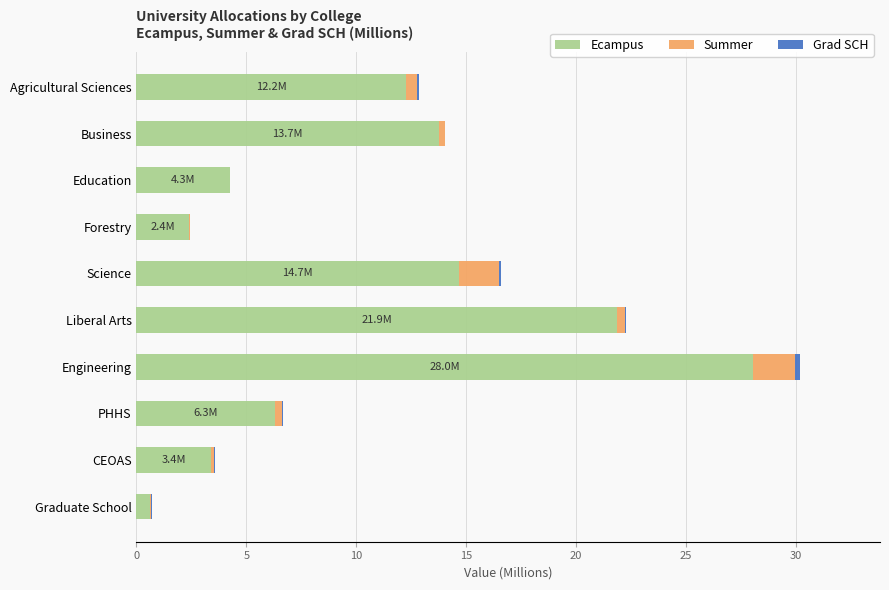

At which label does Ecampus reach its peak?

Engineering